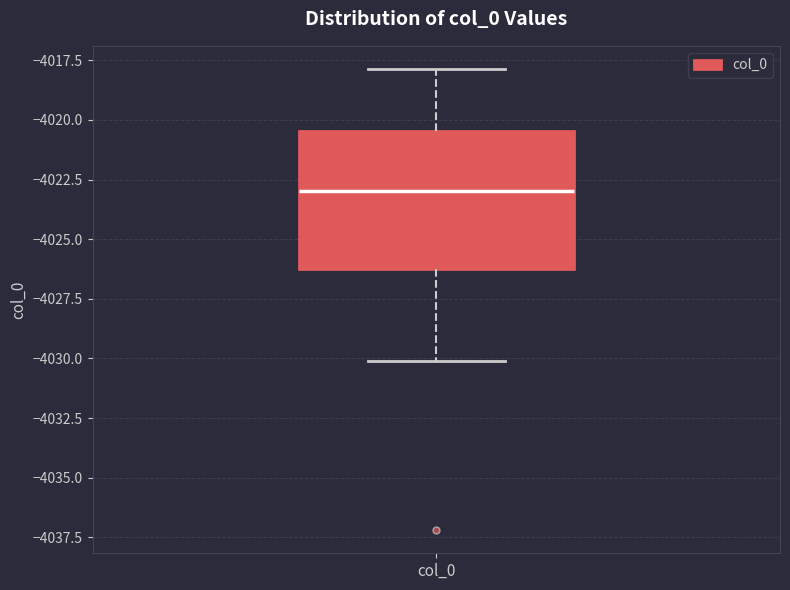

Transcribe this box plot: give where the median line is, the range the box spans, and where the two whiskers end, as read against the y-axis. The values are not printed on the chart, so give them approximately, as read against the axis.

median -4023.0, box -4026.0 to -4020.5, whiskers -4030.0 to -4018.0